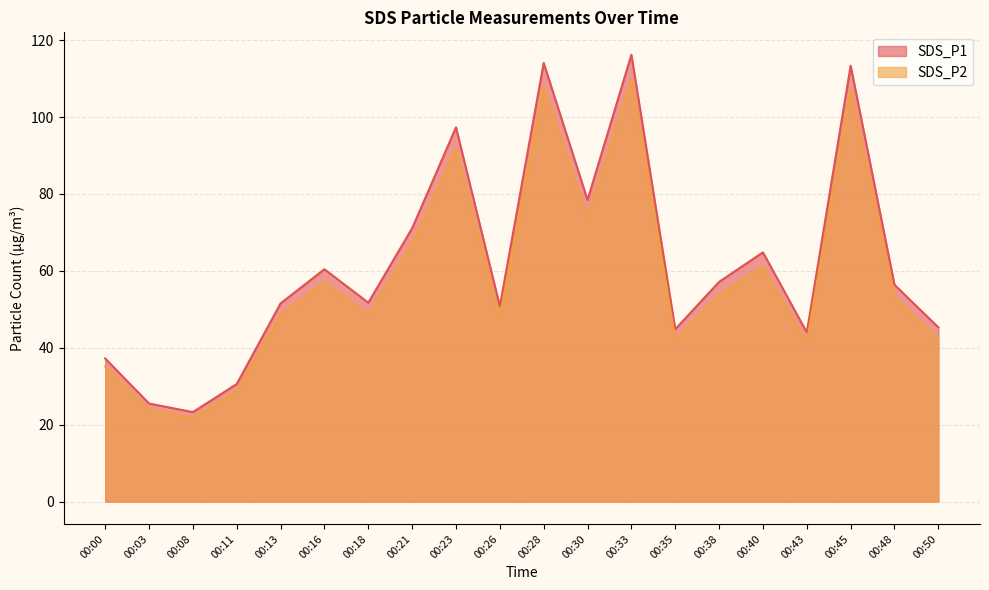

The value of SDS_P2 at 00:08 is 21.8. True or false?

True